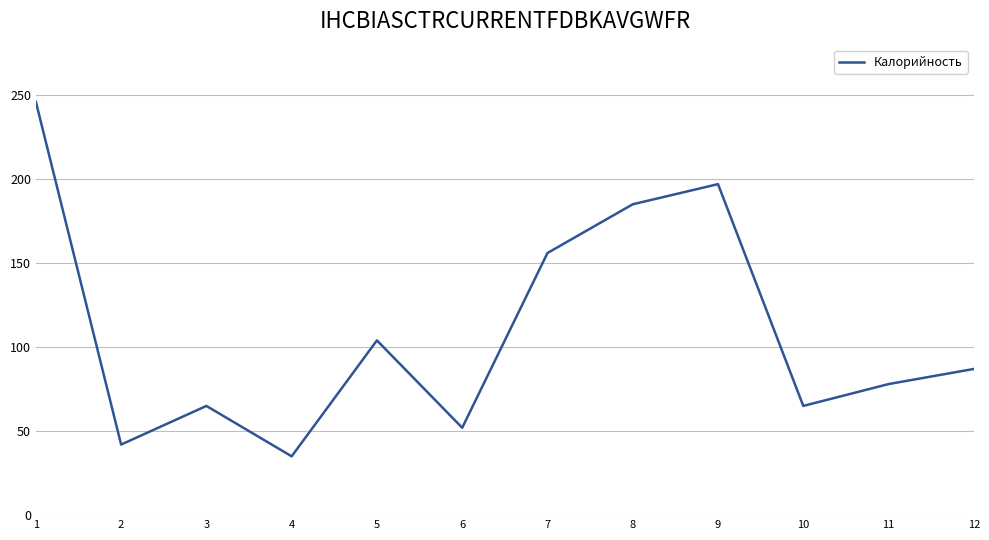

Where is the first local minimum?

2